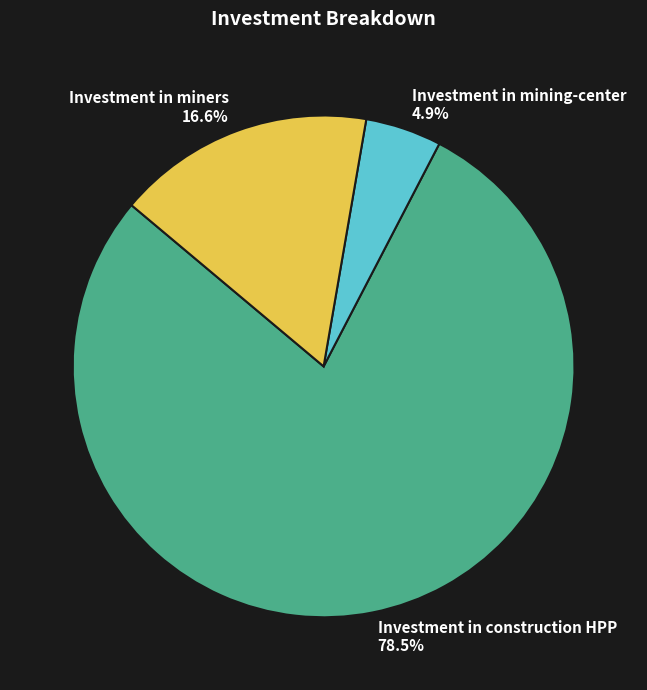

Rank the categories by value from lowest to highest.

Investment in mining-center, Investment in miners, Investment in construction HPP